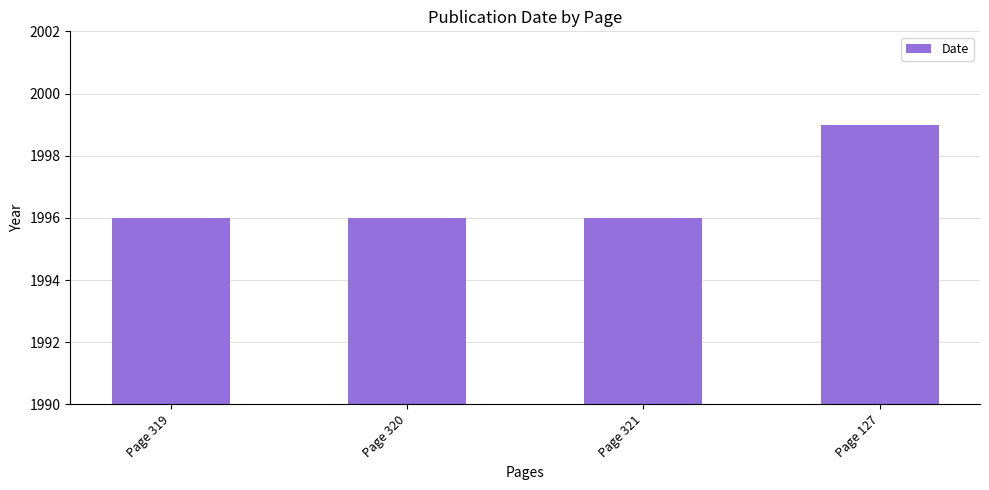

The value at Page 320 is 2672. True or false?

False